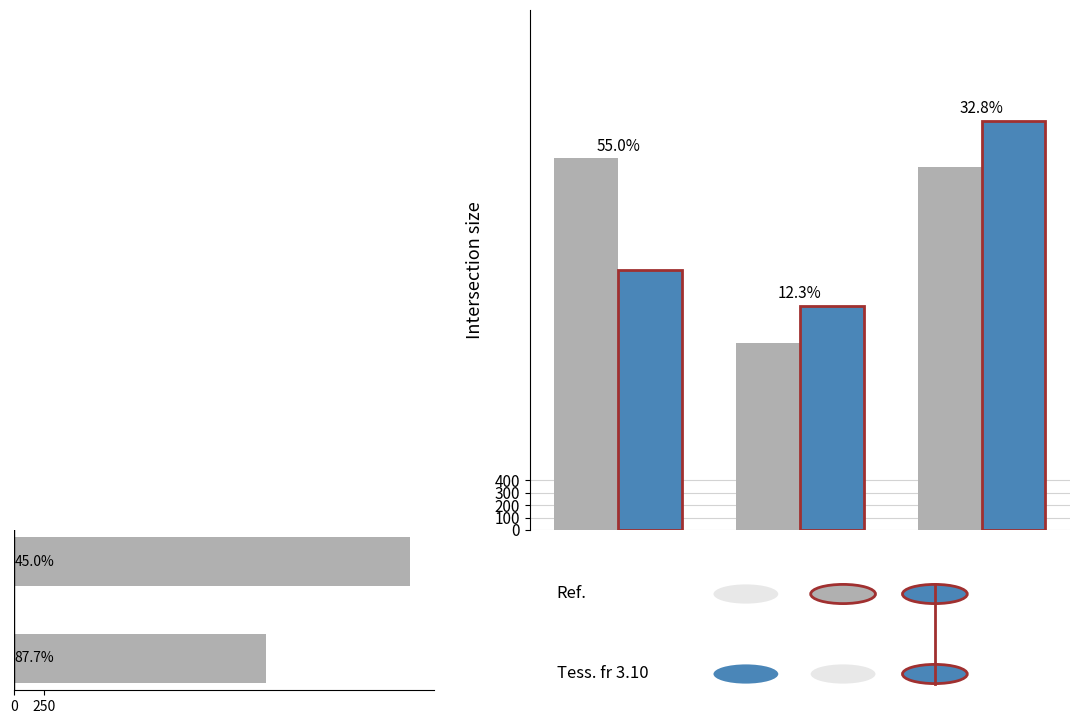

At how many categories does at least one series exceed 1961?

2